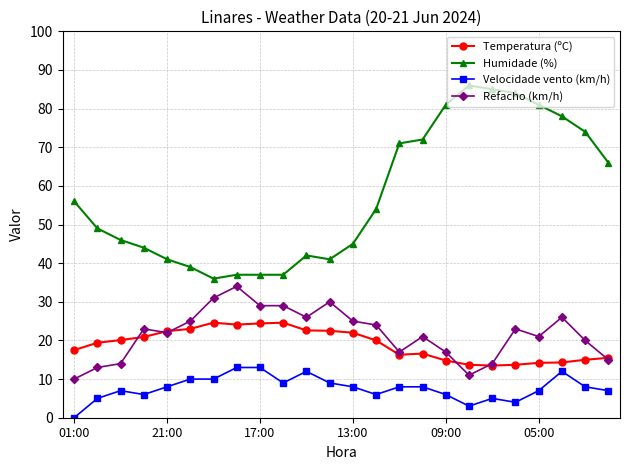

True or false: Velocidade vento (km/h) has more than 2 points higher than both neighbors.

True